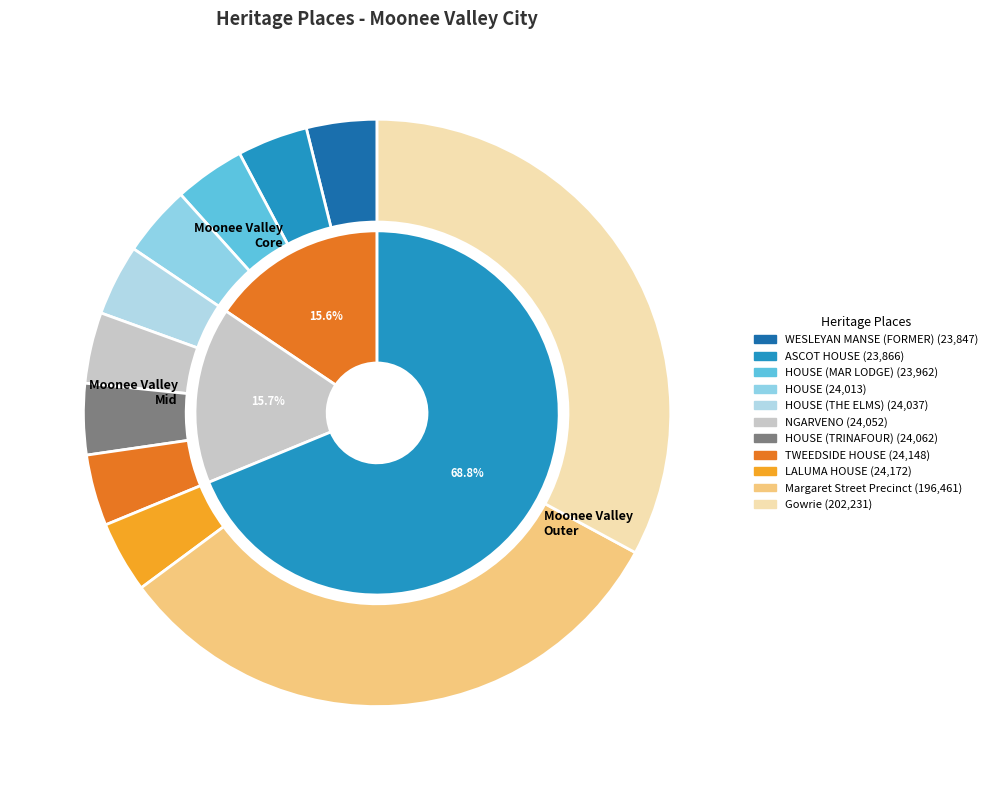

Approximately how many times larger is the value at Margaret Street Precinct compared to HOUSE (MAR LODGE)?

8.2